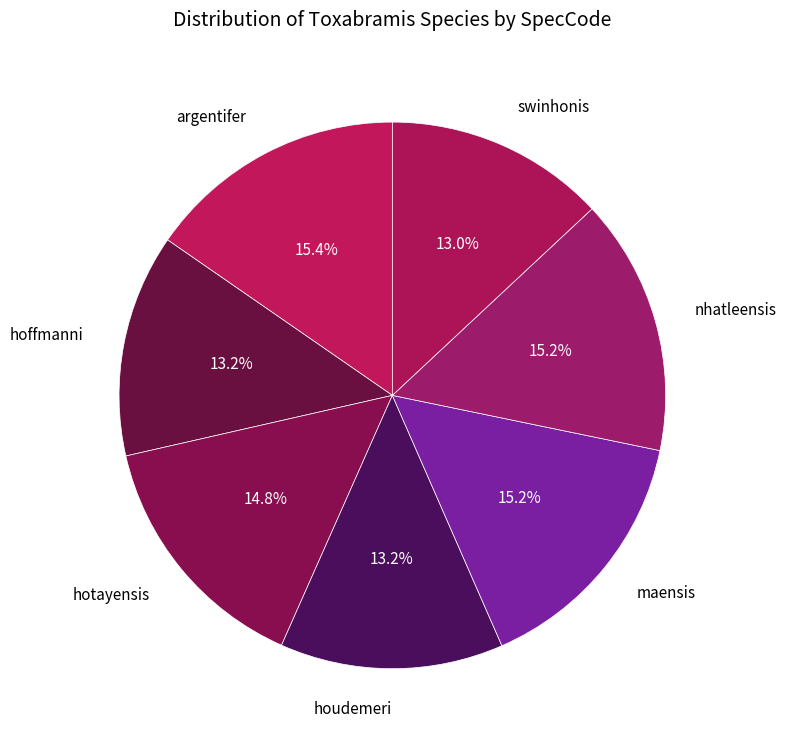

Which has a higher value, houdemeri or maensis?

maensis